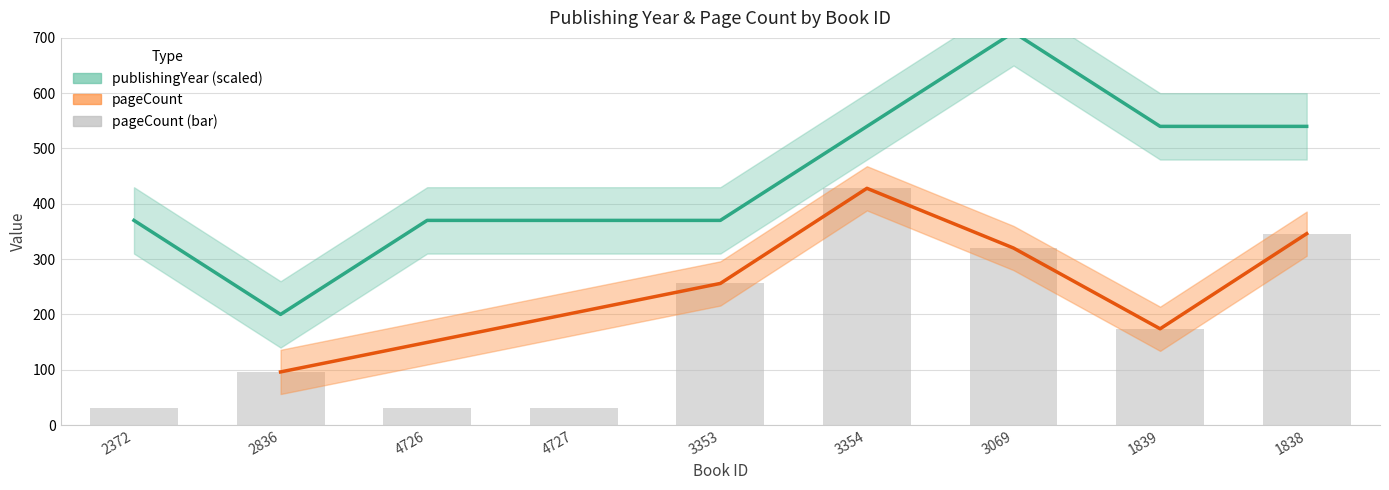

What is the average value of the publishingYear series?

446